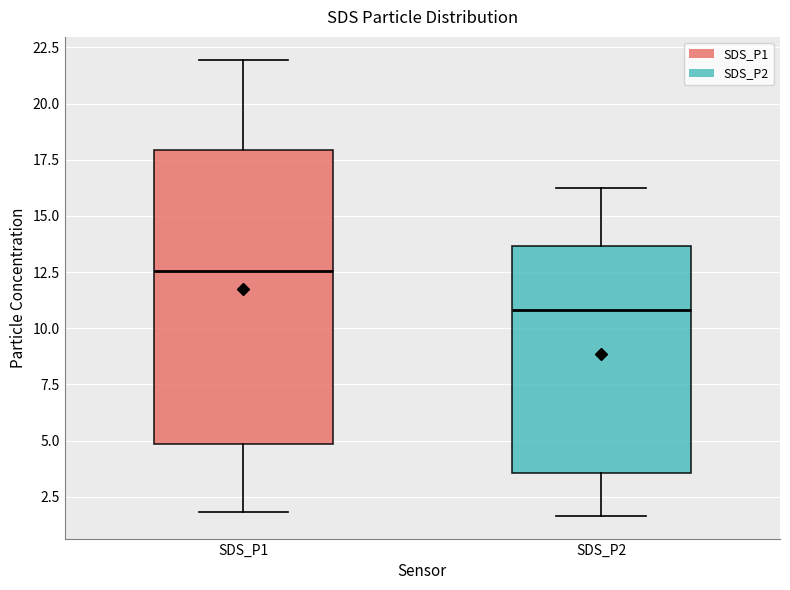

Which box has the lowest median line?

SDS_P2